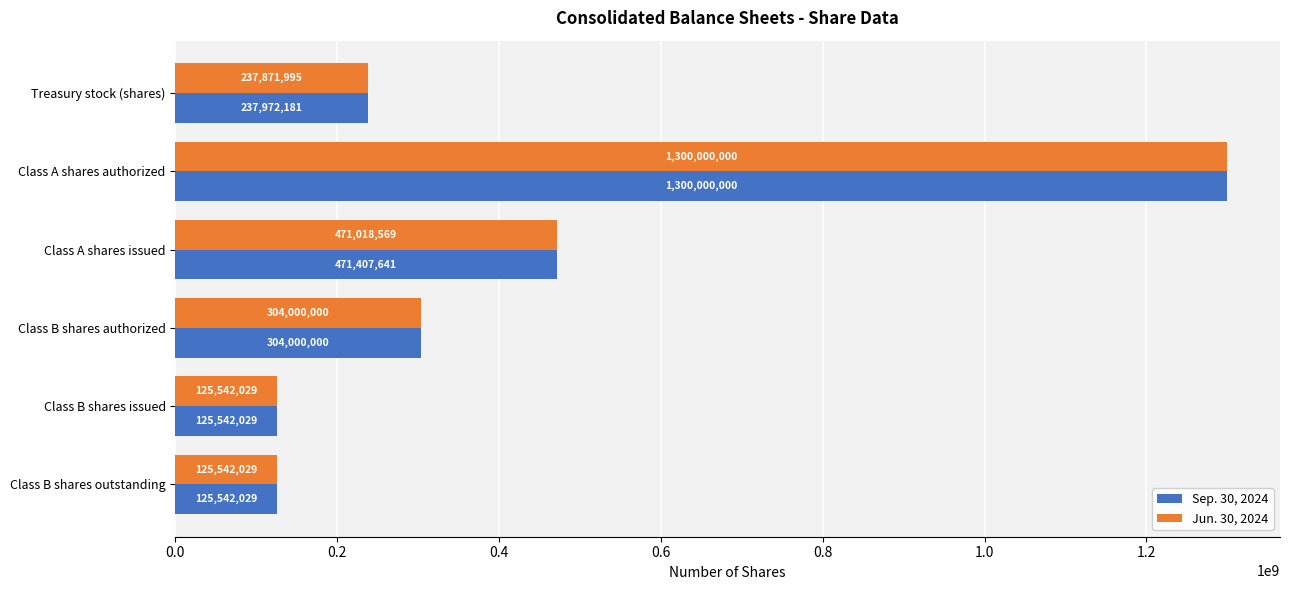

What is the average value of the Jun. 30, 2024 series?

427329104